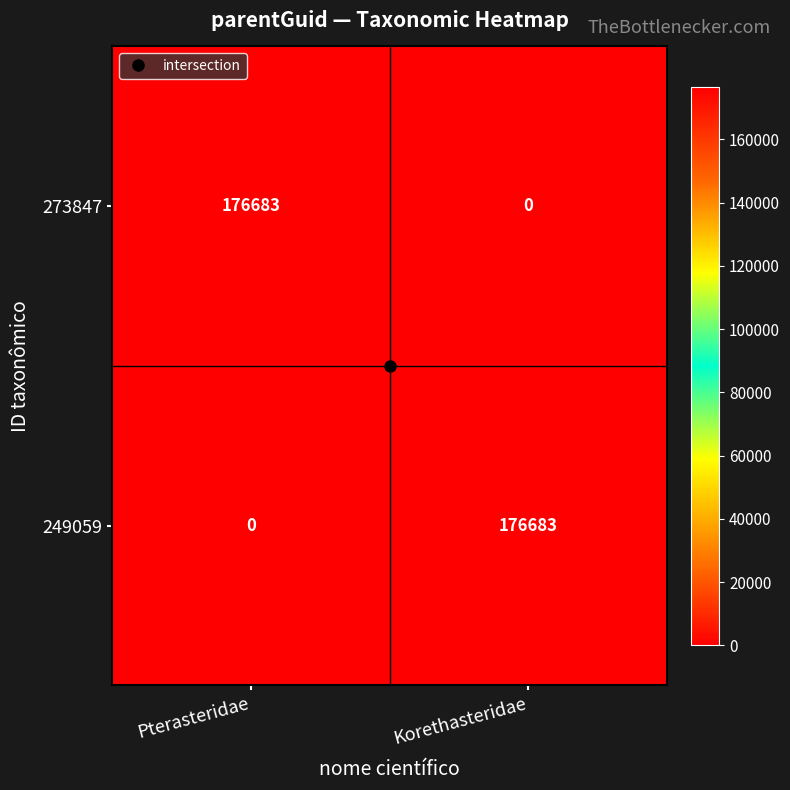

The value of 273847 at Pterasteridae is 176683. True or false?

True